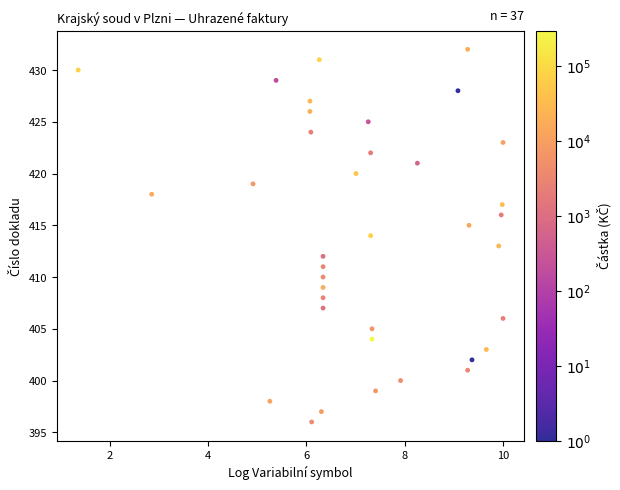

What is the range of Y values (max minus min)?

36